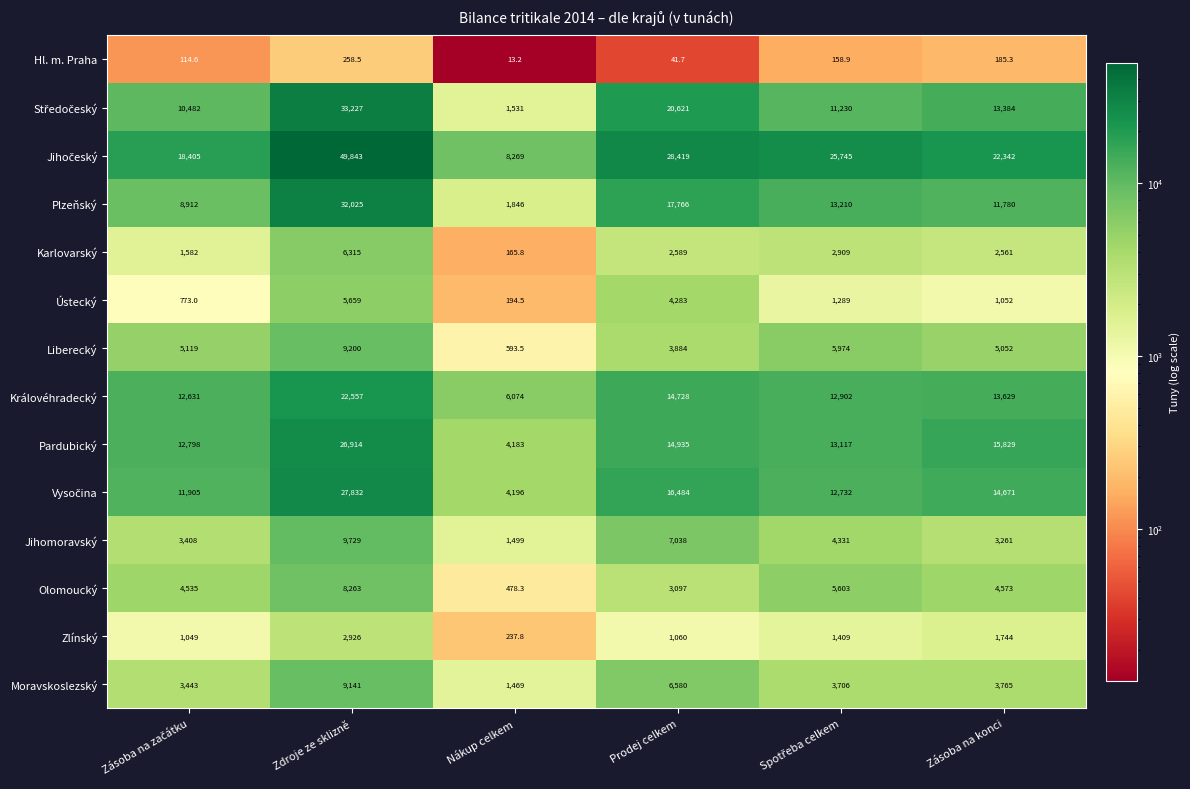

Count the number of categories in the chart.

6